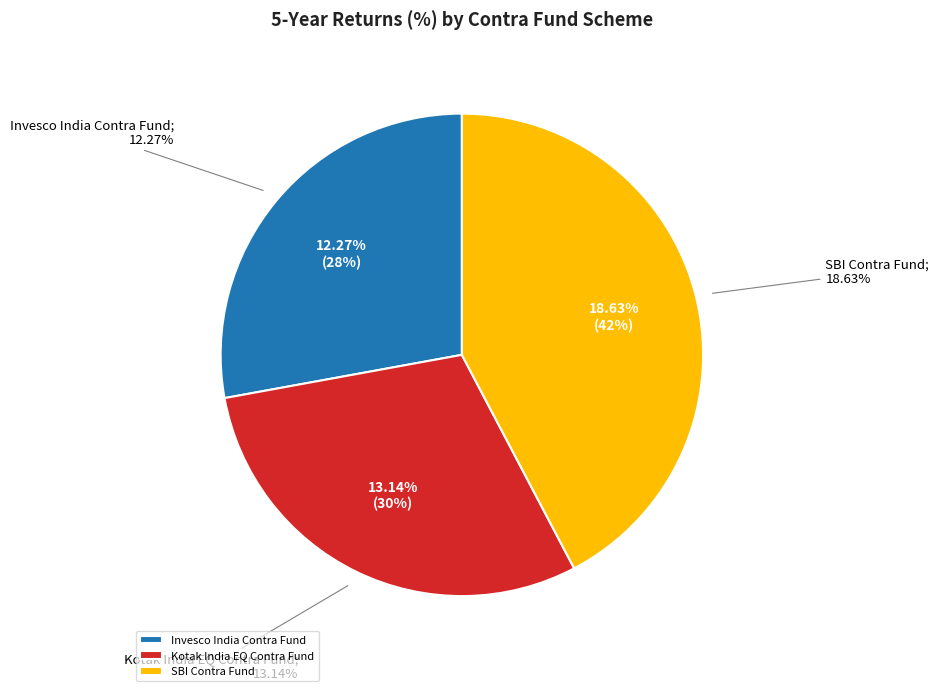

What is the largest slice in the pie chart?

SBI Contra Fund